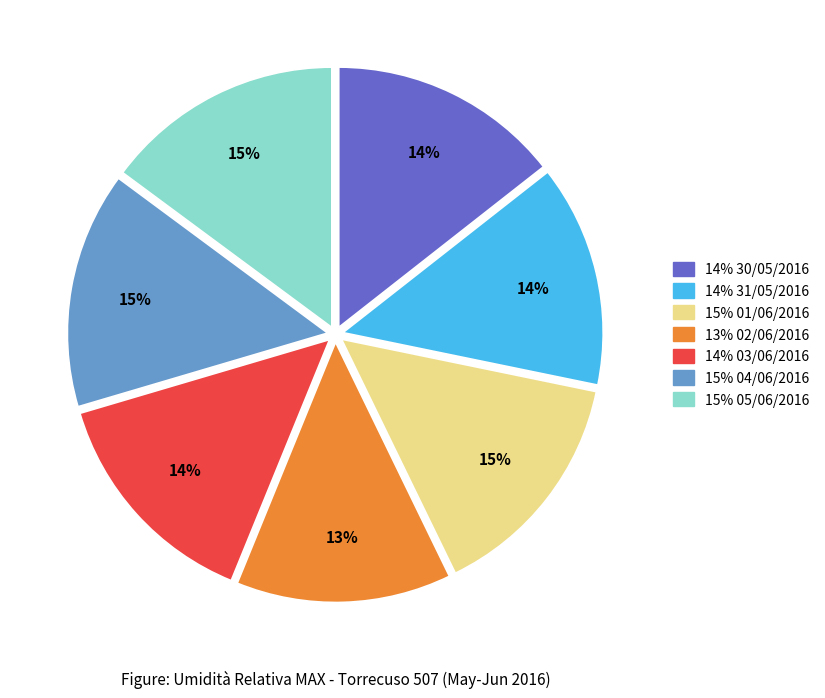

How many segments does this pie chart have?

7